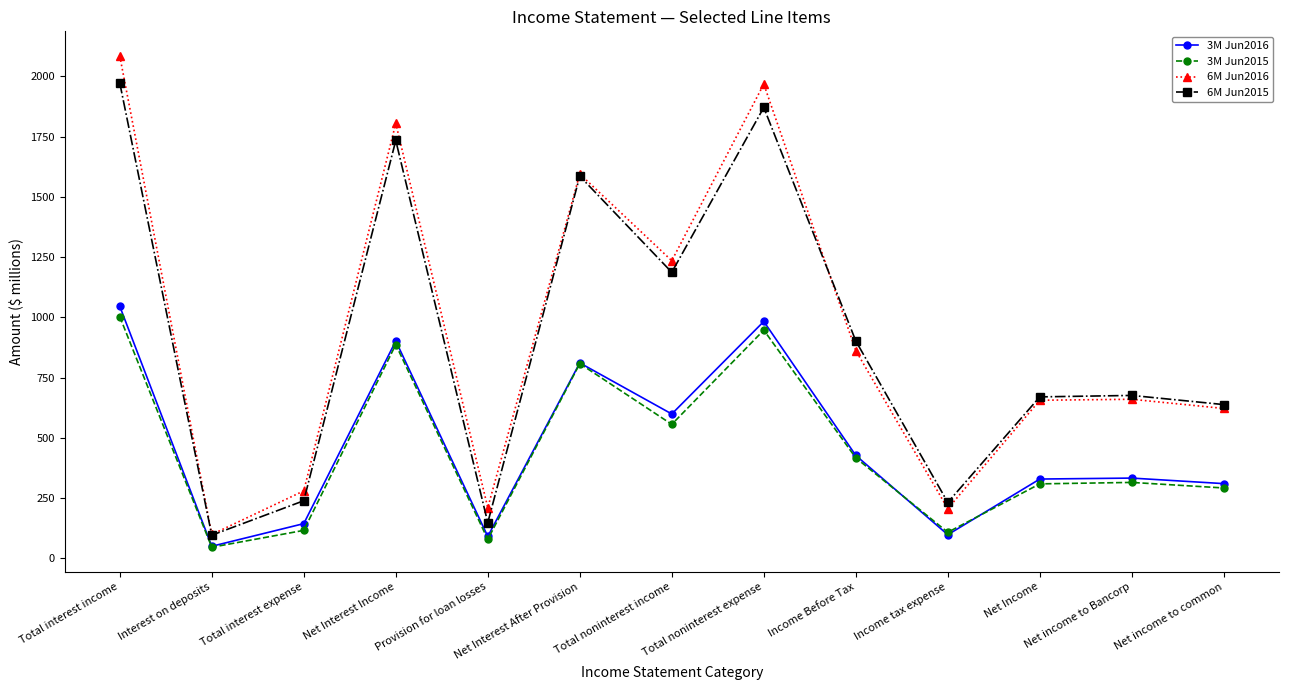

Where does the 6M Jun2015 series first go above 676?

Total interest income